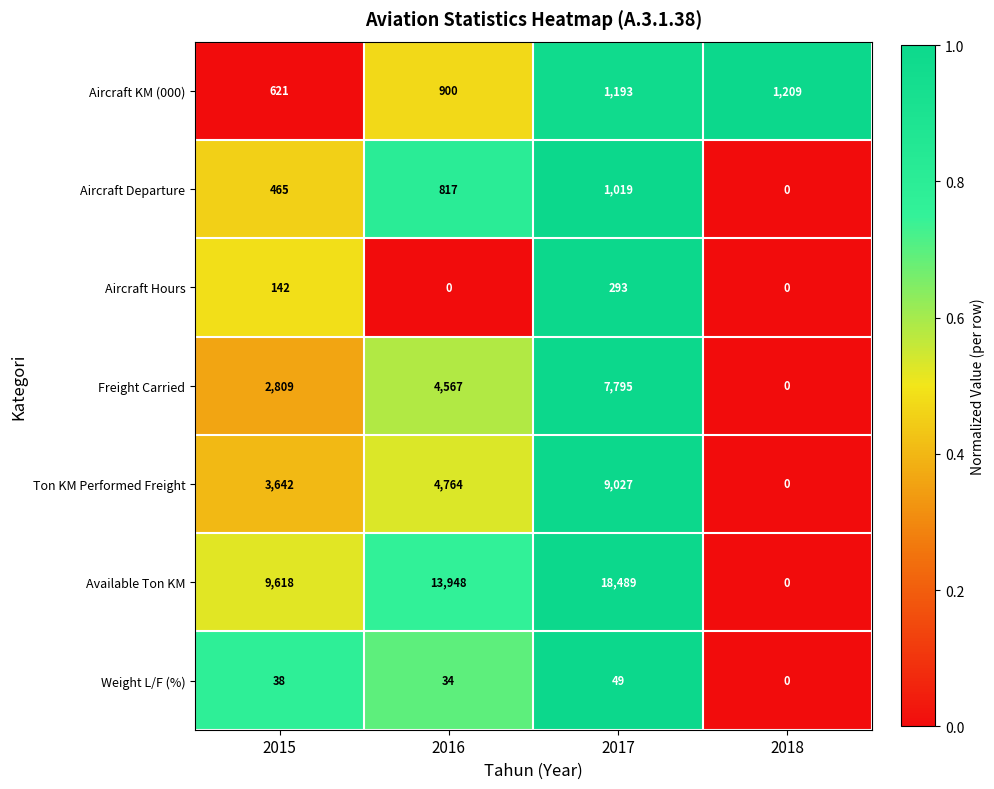

At which label is Available Ton KM closest to 9244?

2015